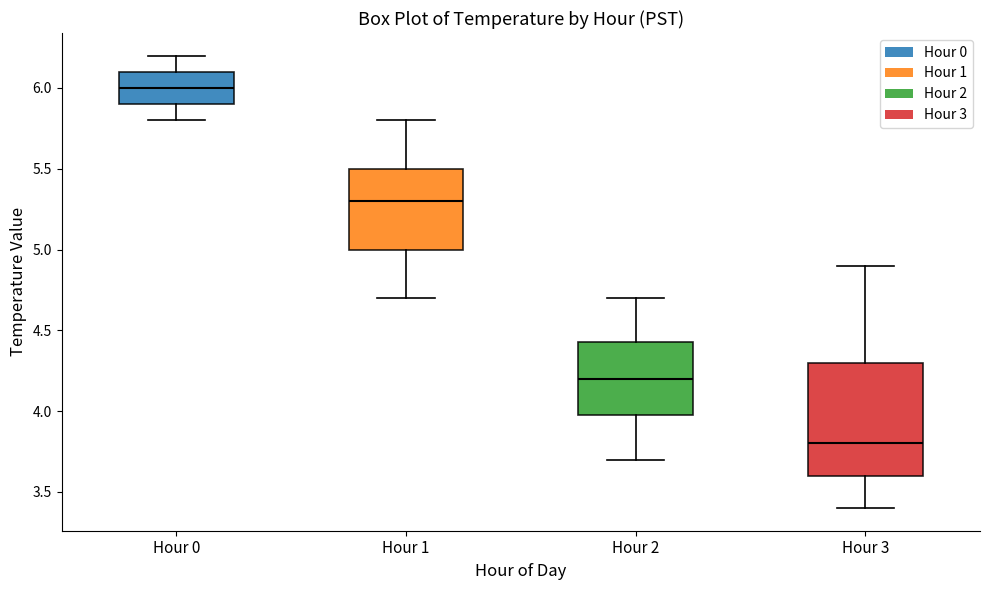

Which box has the highest median line?

Hour 0